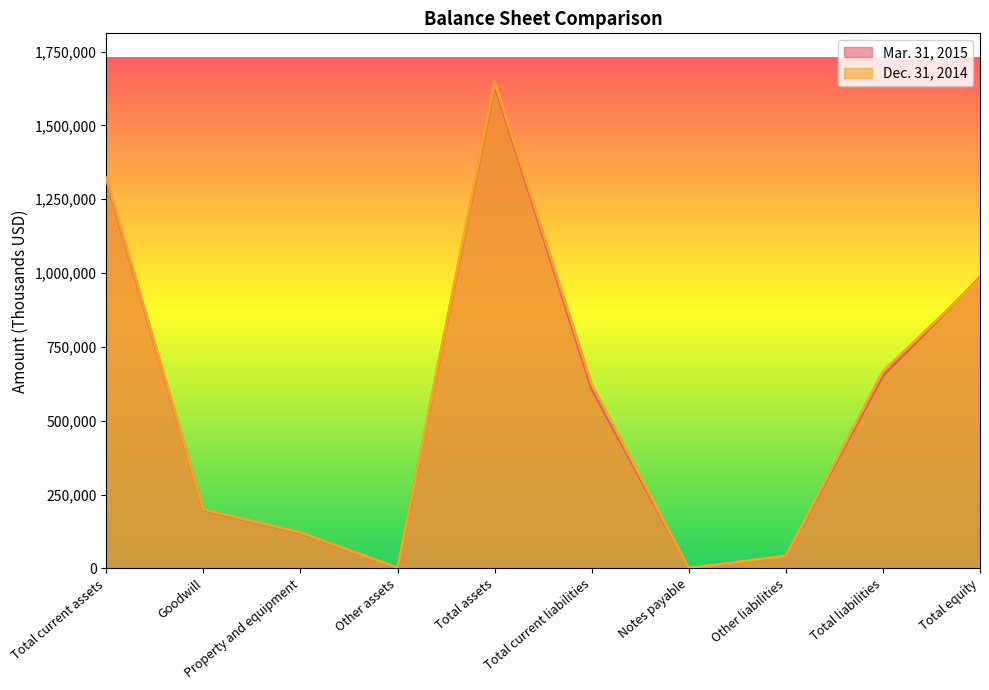

What is the sum of all Dec. 31, 2014 values?

5609210